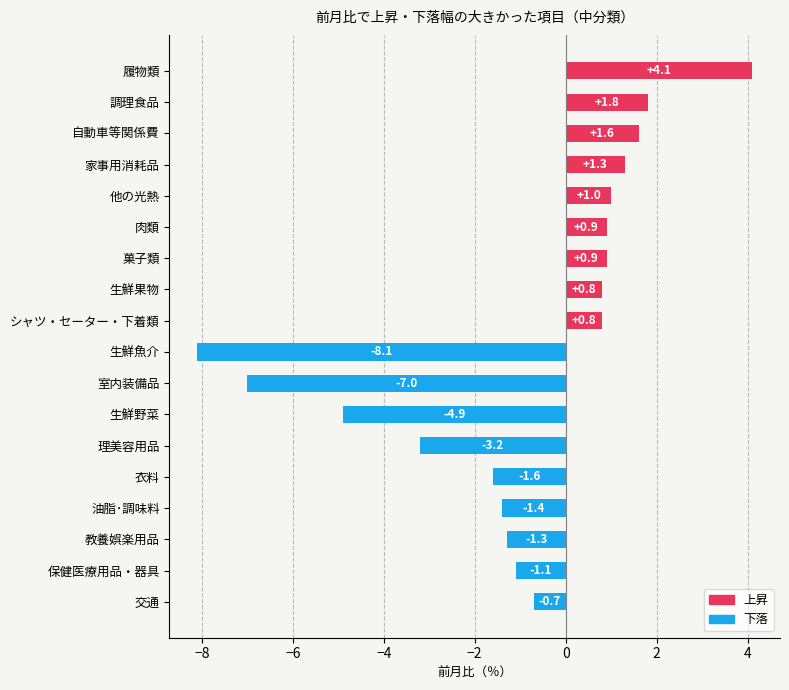

At which label is the value closest to -2?

衣料